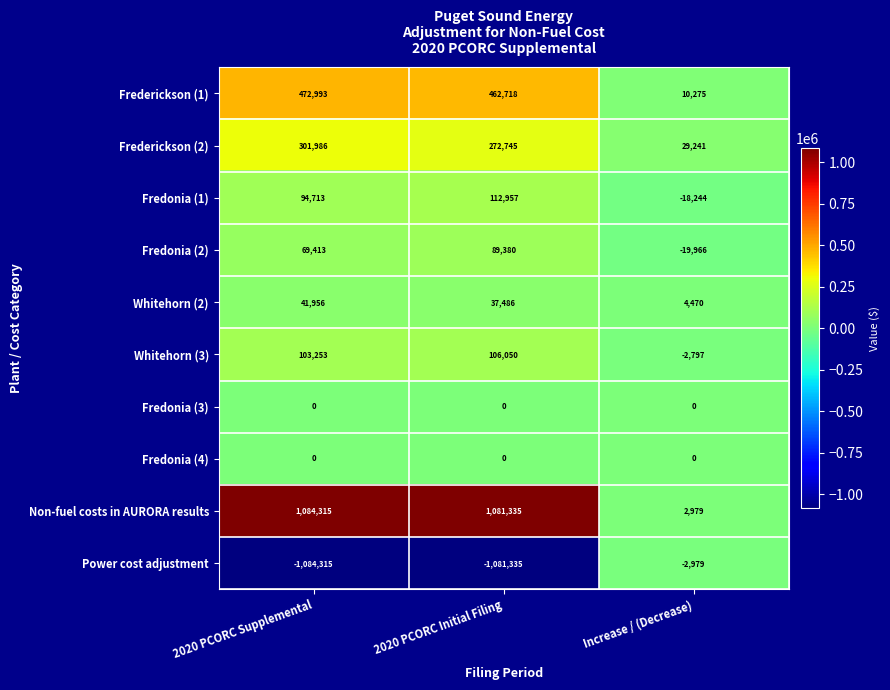

Is the value of Frederickson (1) at Increase / (Decrease) greater than the value of Whitehorn (3) at 2020 PCORC Supplemental?

No